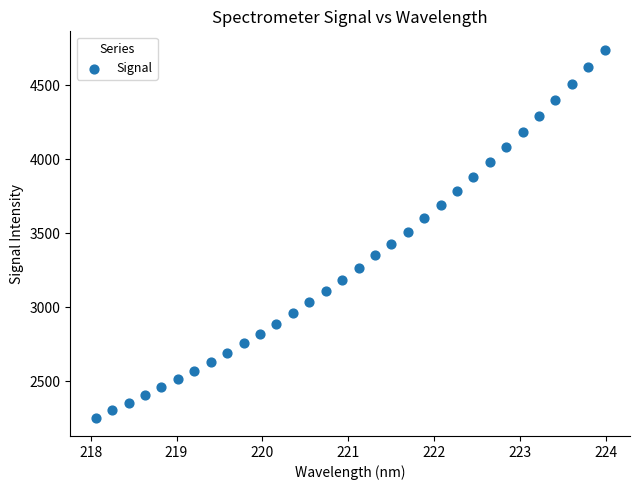

What is the range of Y values (max minus min)?

2485.7